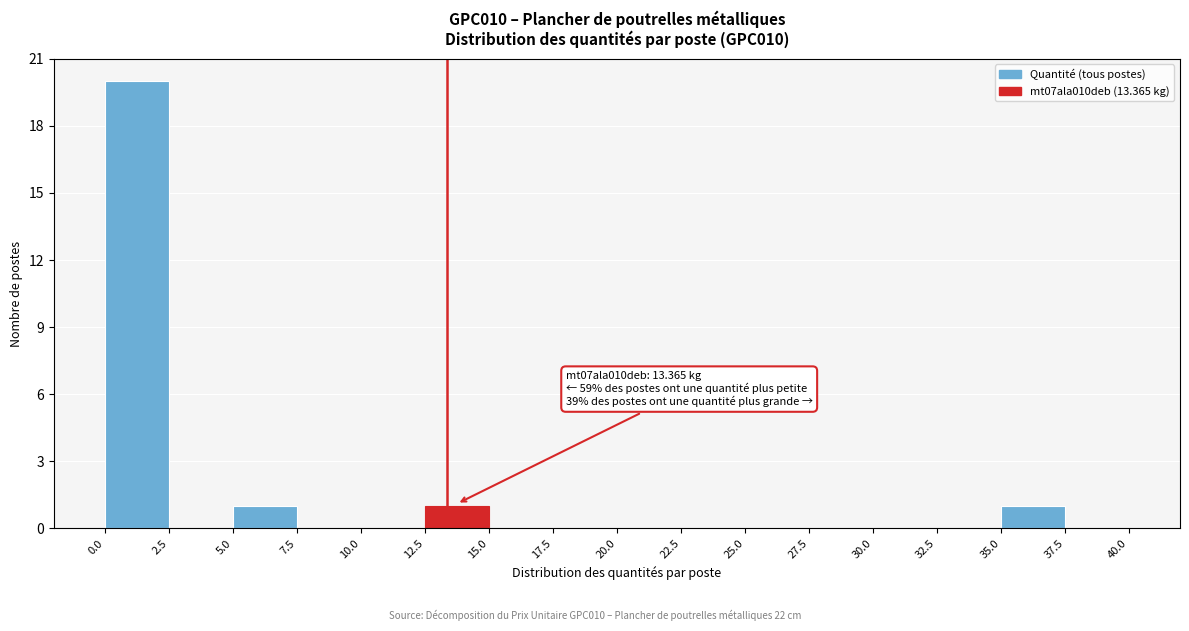

Which range on the x-axis has the tallest bar?

0.0 to 2.5